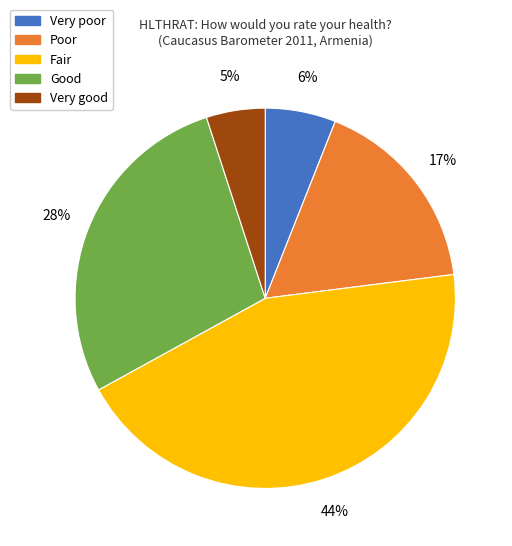

To the nearest percent, what portion does Fair represent?

44%